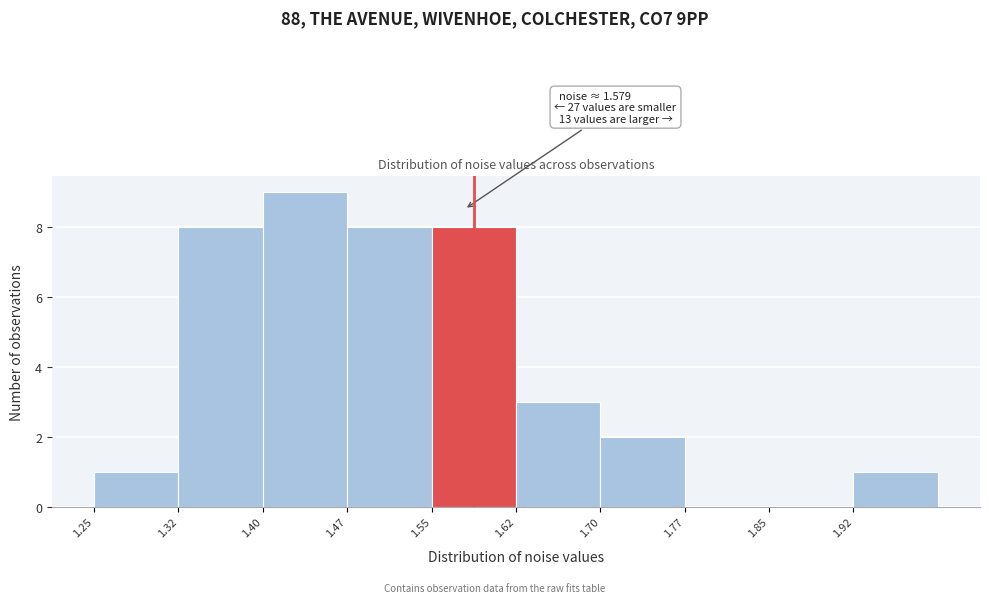

Which range on the x-axis has the tallest bar?

1.400 to 1.475